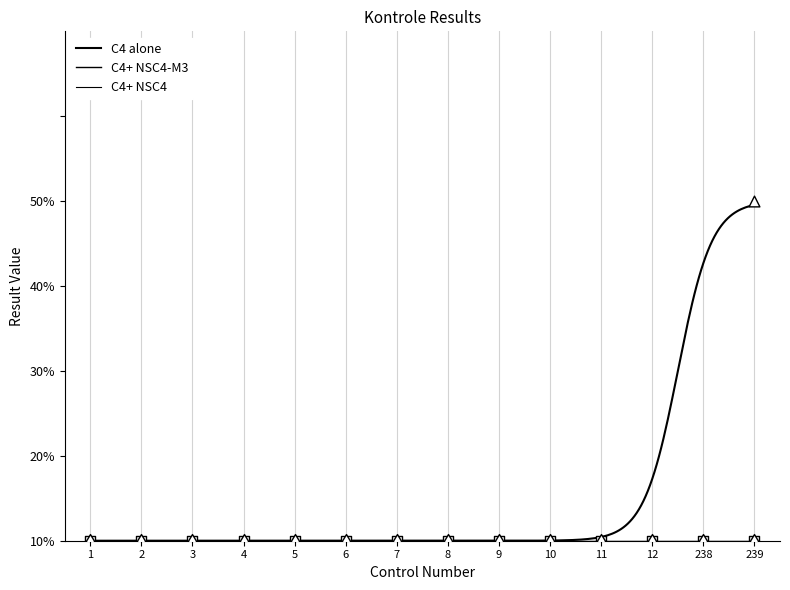

At which category is the sum across all series the highest?

239